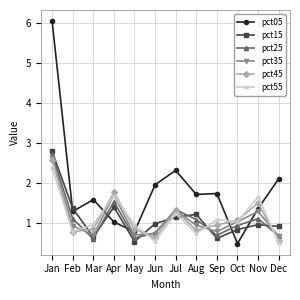

At which category does pct45 reach its first local peak?

Apr